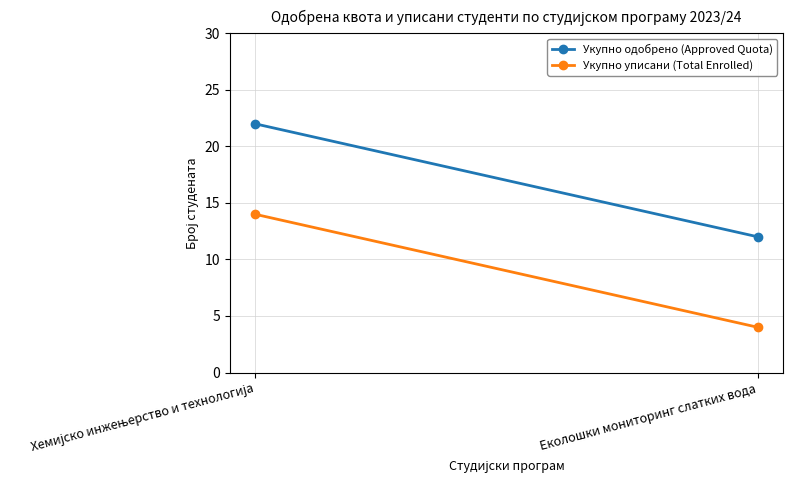

What is the total value across all series at Хемијско инжењерство и технологија?

36